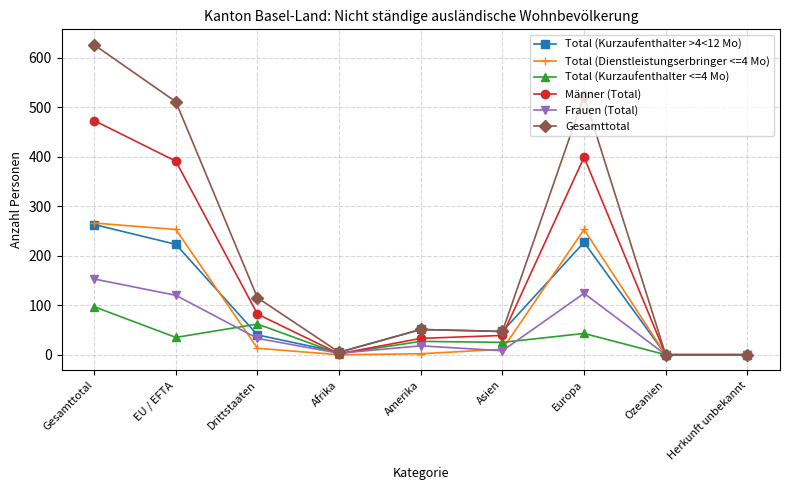

What is the label of the 6th point from the left?

Asien